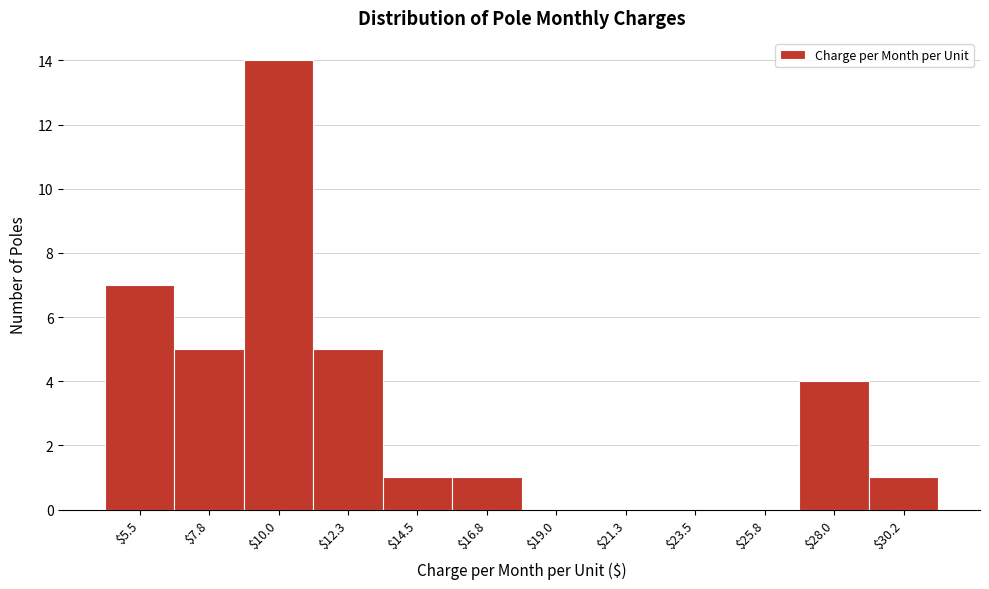

What is the greatest value displayed?

14